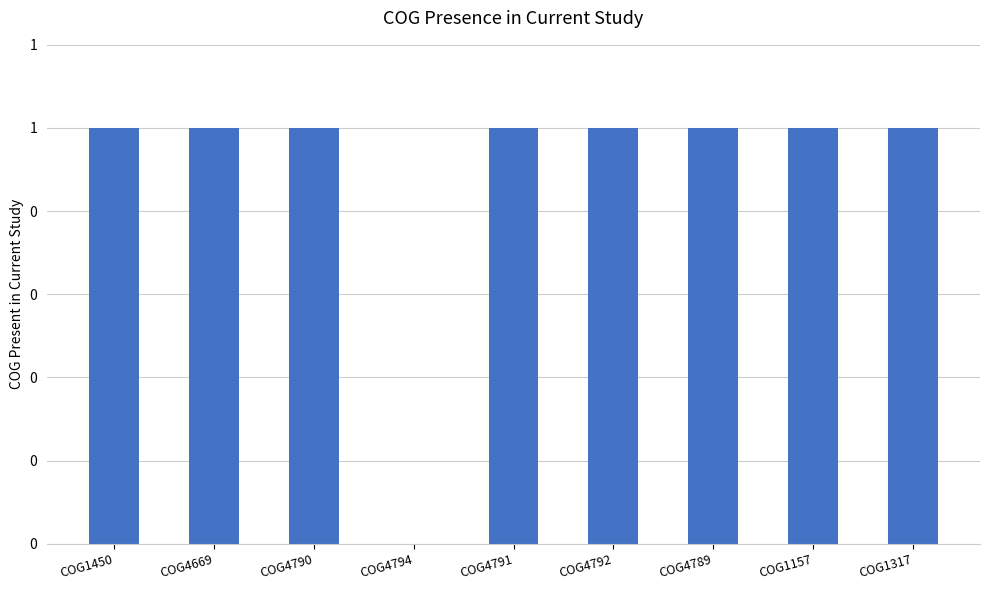

List the labels in order of value, largest first.

COG1450, COG4669, COG4790, COG4791, COG4792, COG4789, COG1157, COG1317, COG4794